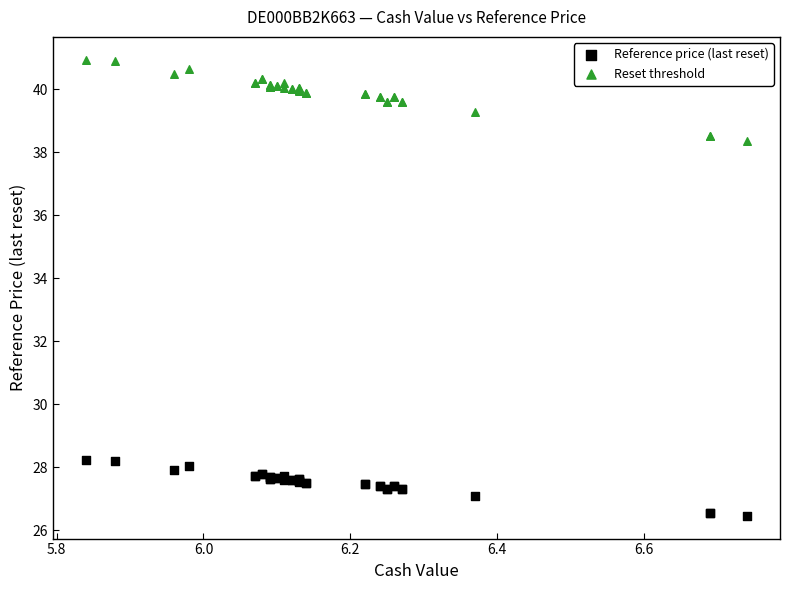

In the Reset threshold series, what Y value is closest to 39?

39.3